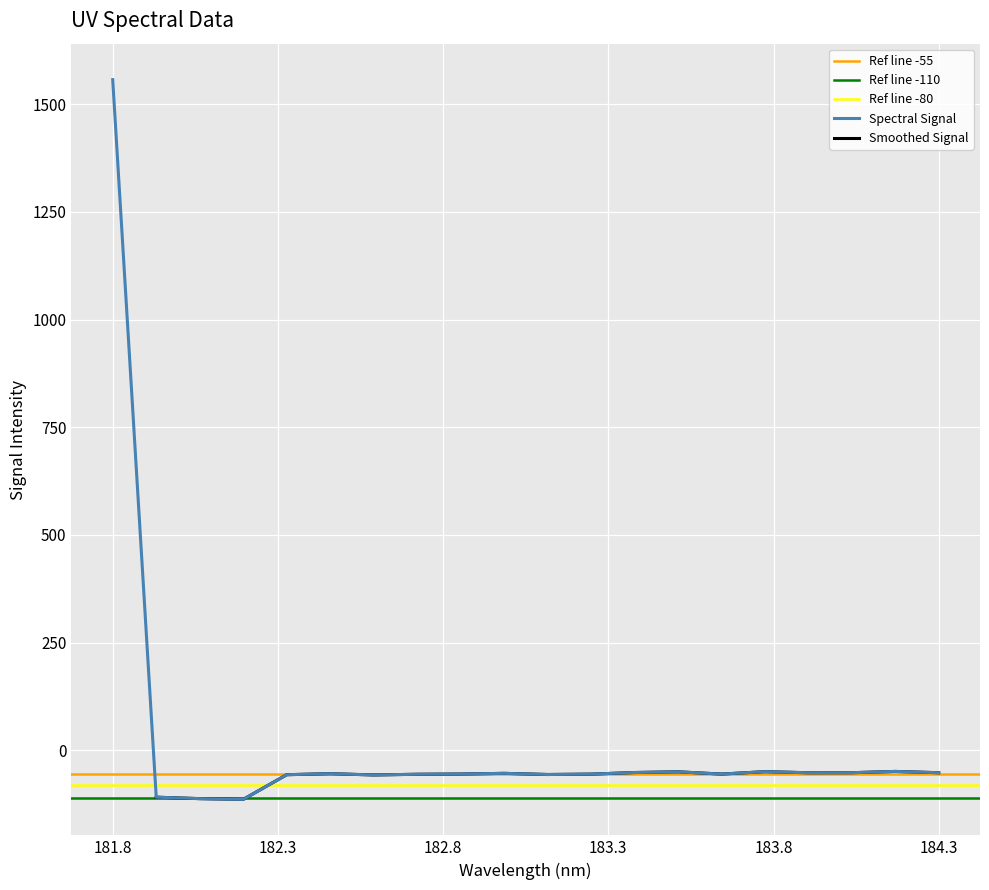

Reading left to right, list all the values displayed in this chart.

1557.0	-109.1	-112.5	-114.2	-56.9	-54.5	-57.5	-55.9	-55.4	-53.8	-56.4	-55.6	-51.8	-50.2	-55.4	-49.9	-52.4	-52.3	-49.3	-52.3